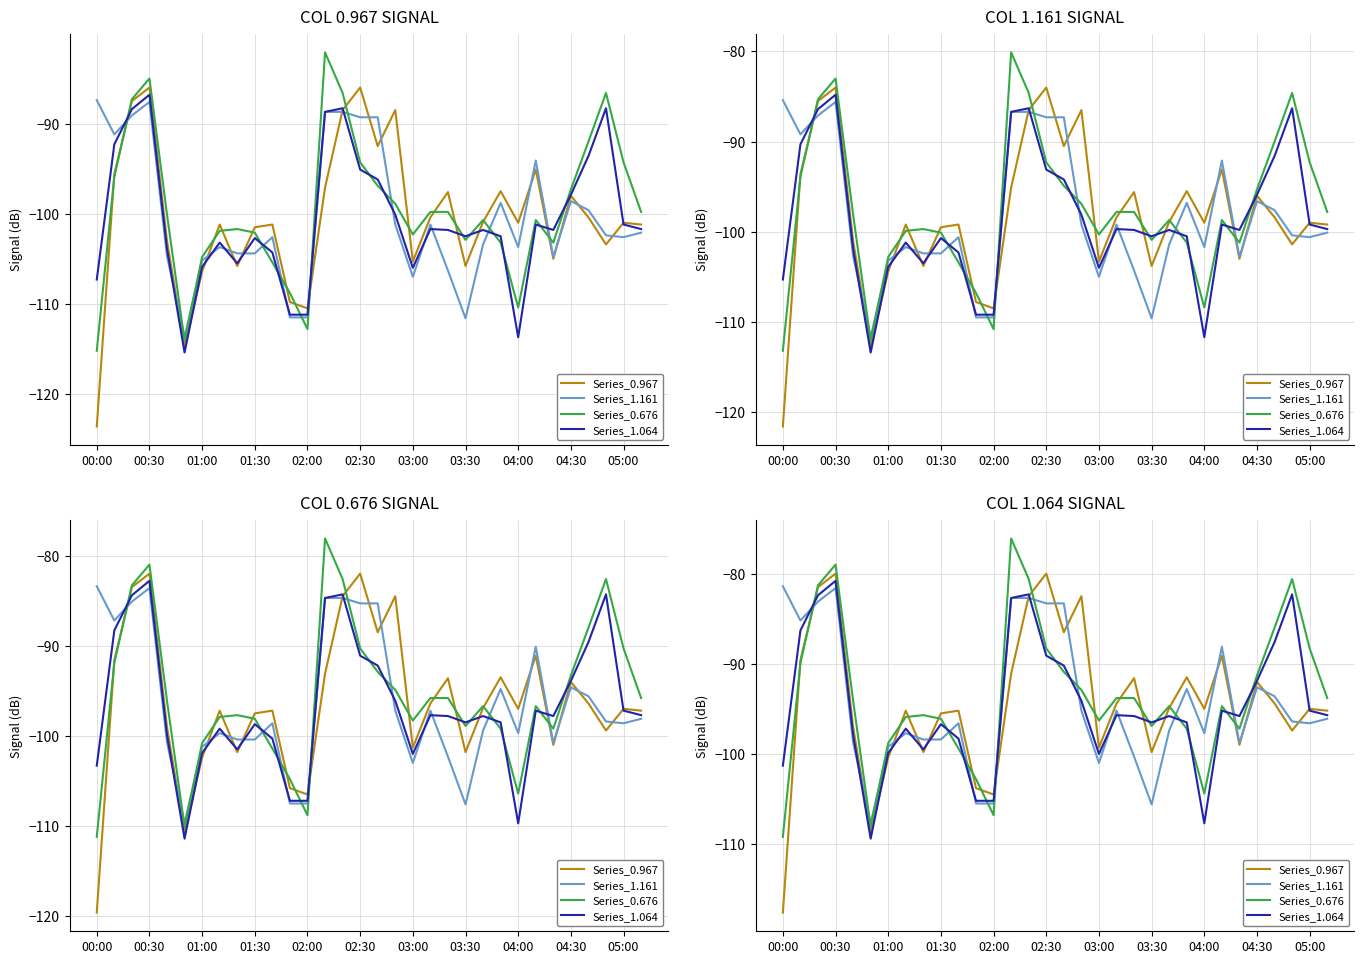

Which series has the largest total across all categories?

Series_0.676